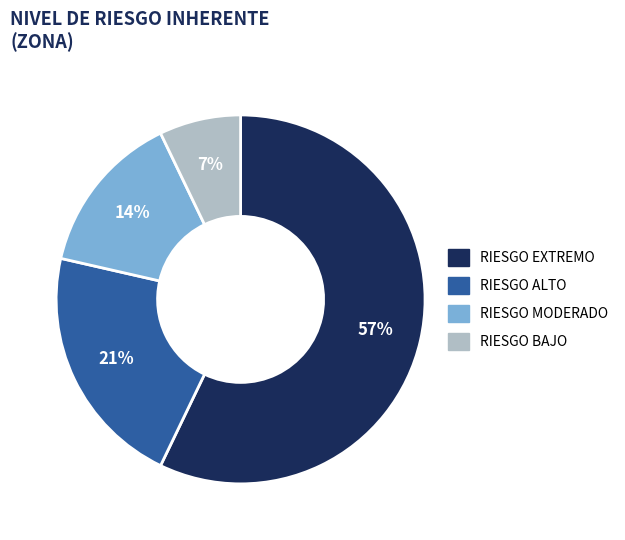

Is there any slice that represents more than half of the pie?

Yes